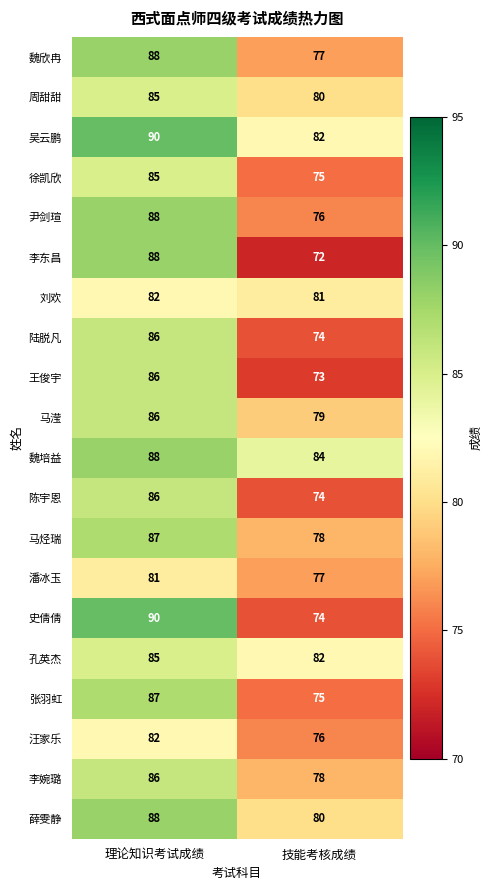

Is the value of 尹剑瑄 at 理论知识考试成绩 greater than the value of 马滢 at 理论知识考试成绩?

Yes